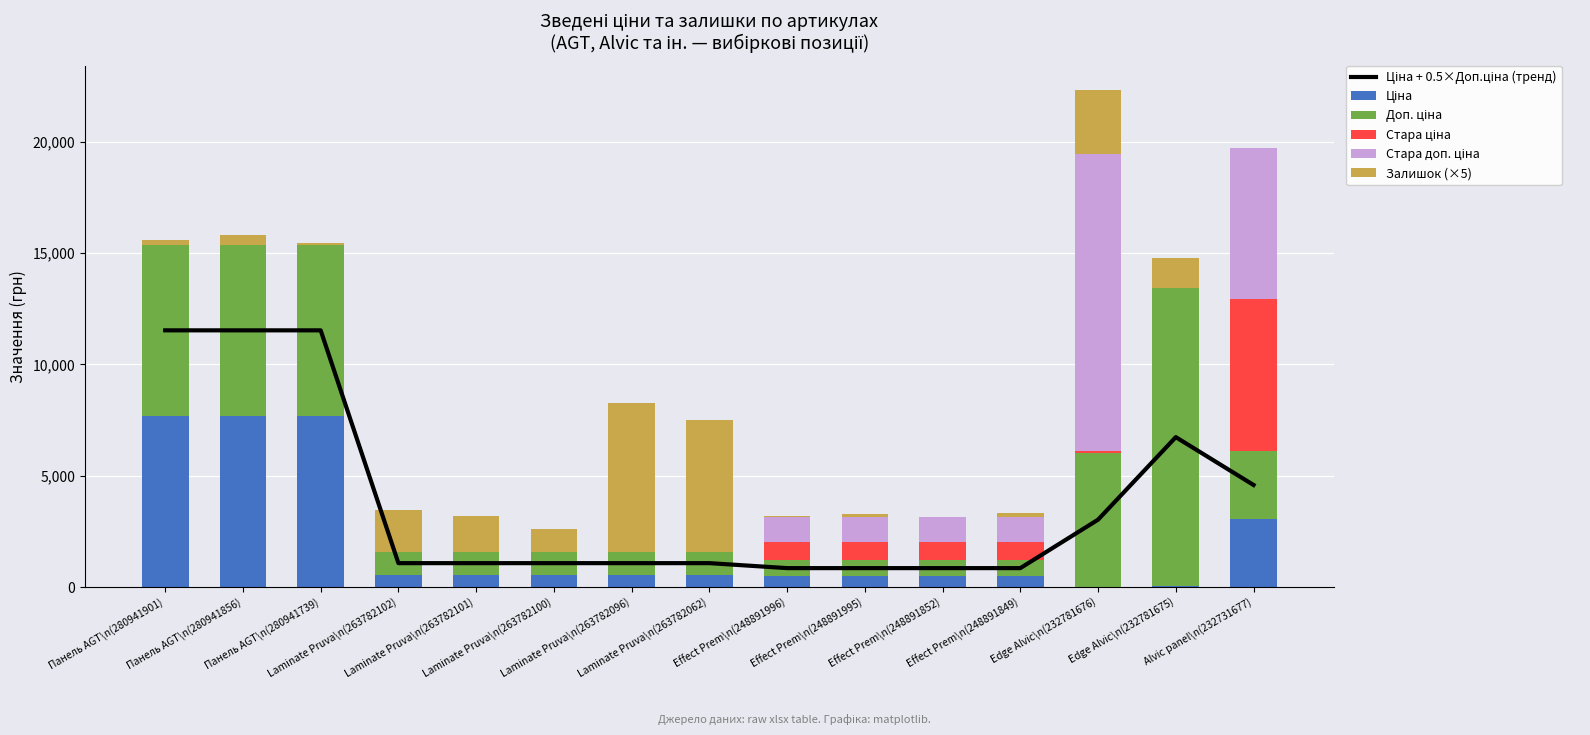

What is the maximum value for Ціна?

7688.0